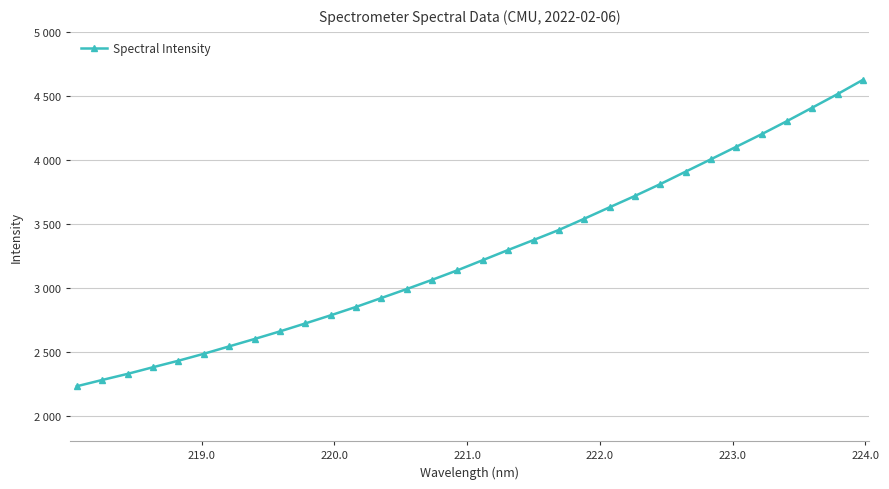

What is the difference between the maximum and second lowest values?

2346.1